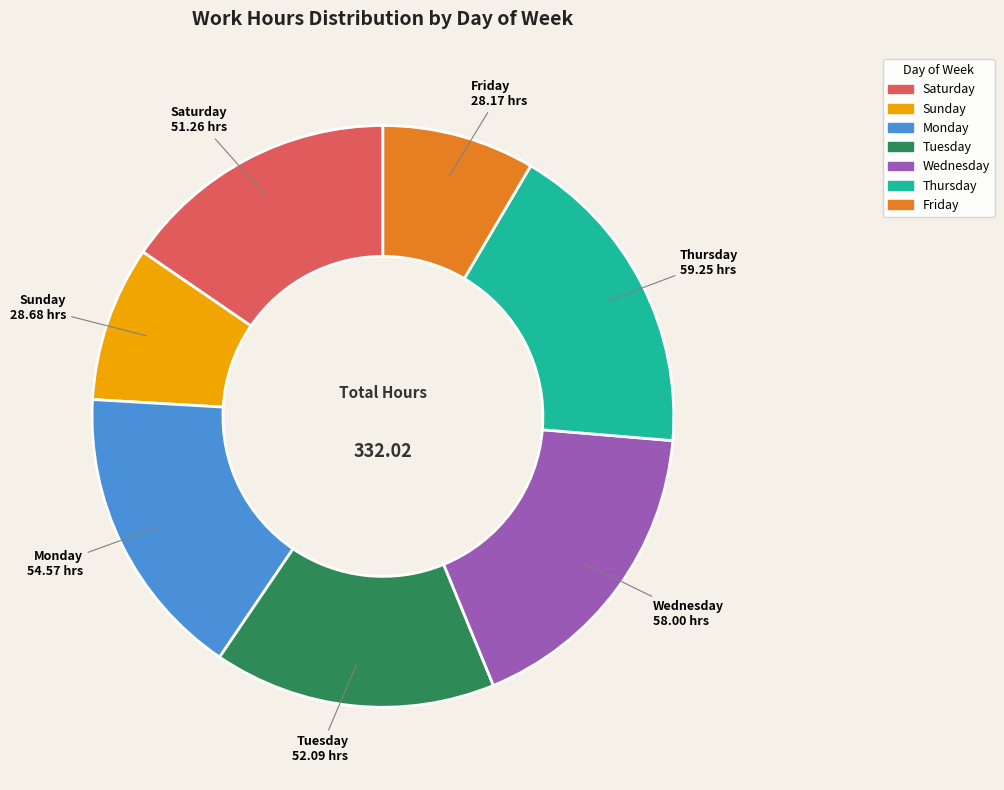

Is there any slice that represents more than half of the pie?

No